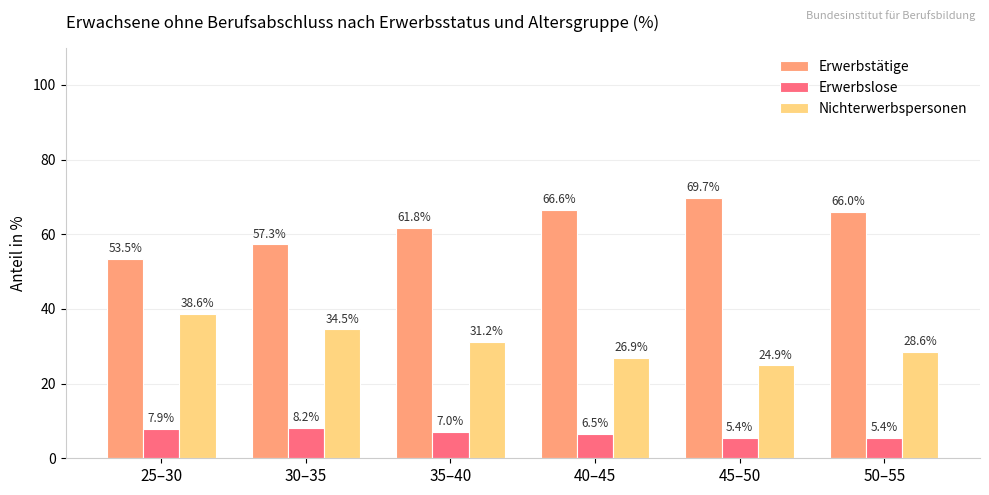

What is the label of the 2nd bar from the right?

45–50